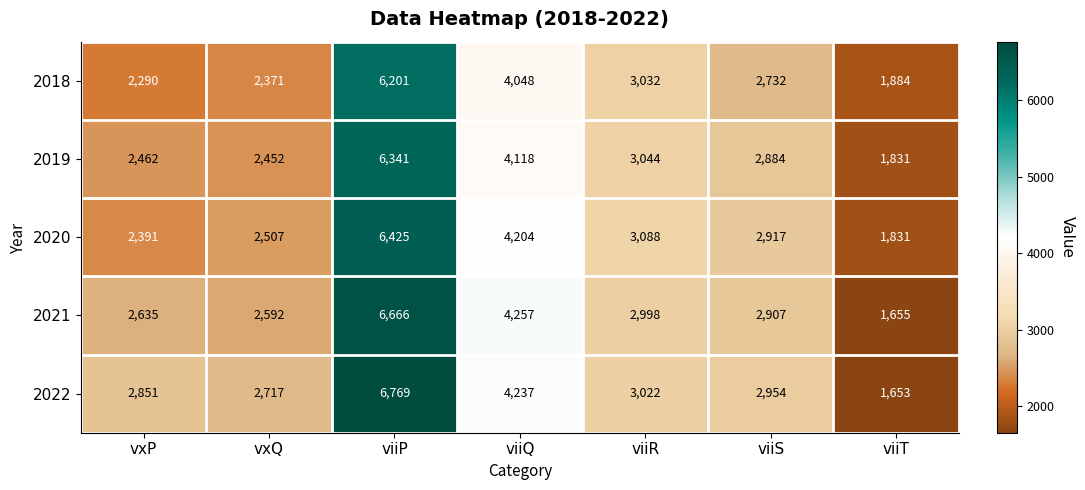

At which label is 2020 closest to 4128?

viiQ